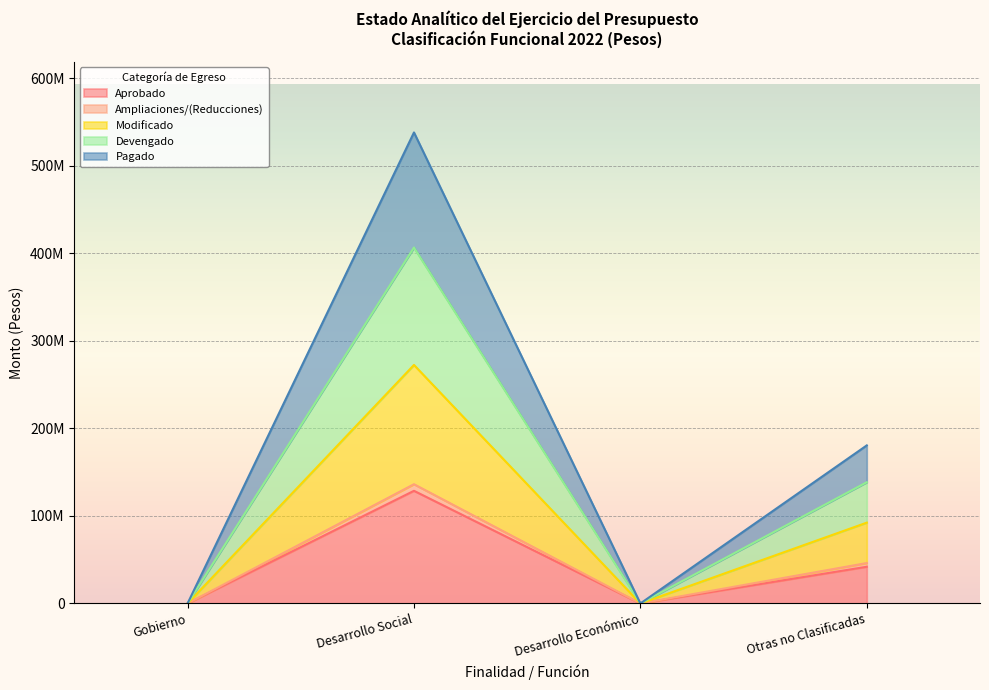

What is the difference between the second highest and second lowest values in the Modificado series?

46184800